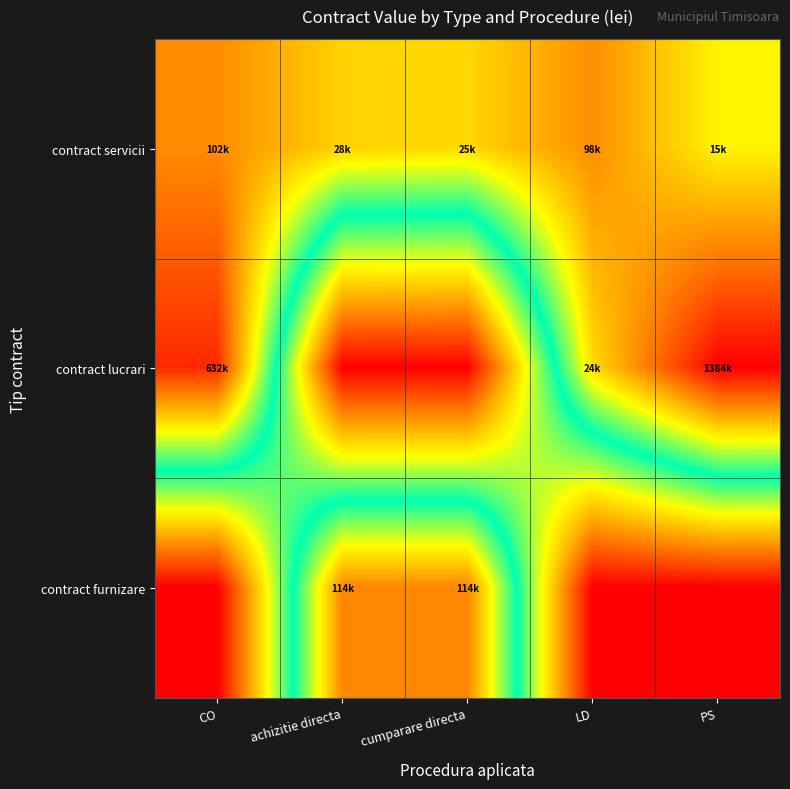

Rank the series by their maximum value, from lowest to highest.

contract servicii, contract furnizare, contract lucrari